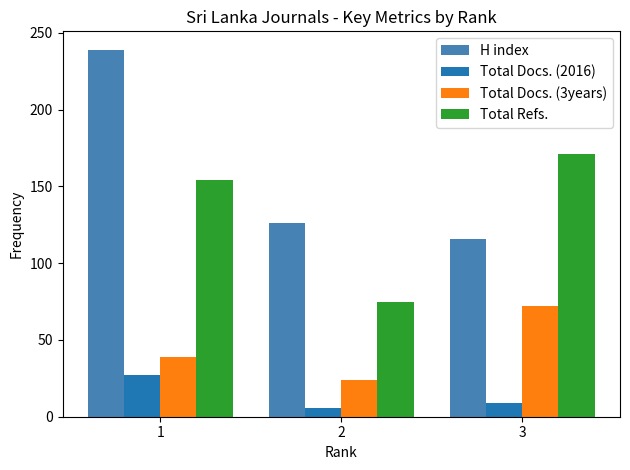

List the labels in order of Total Docs. (3years) value, largest first.

3, 1, 2